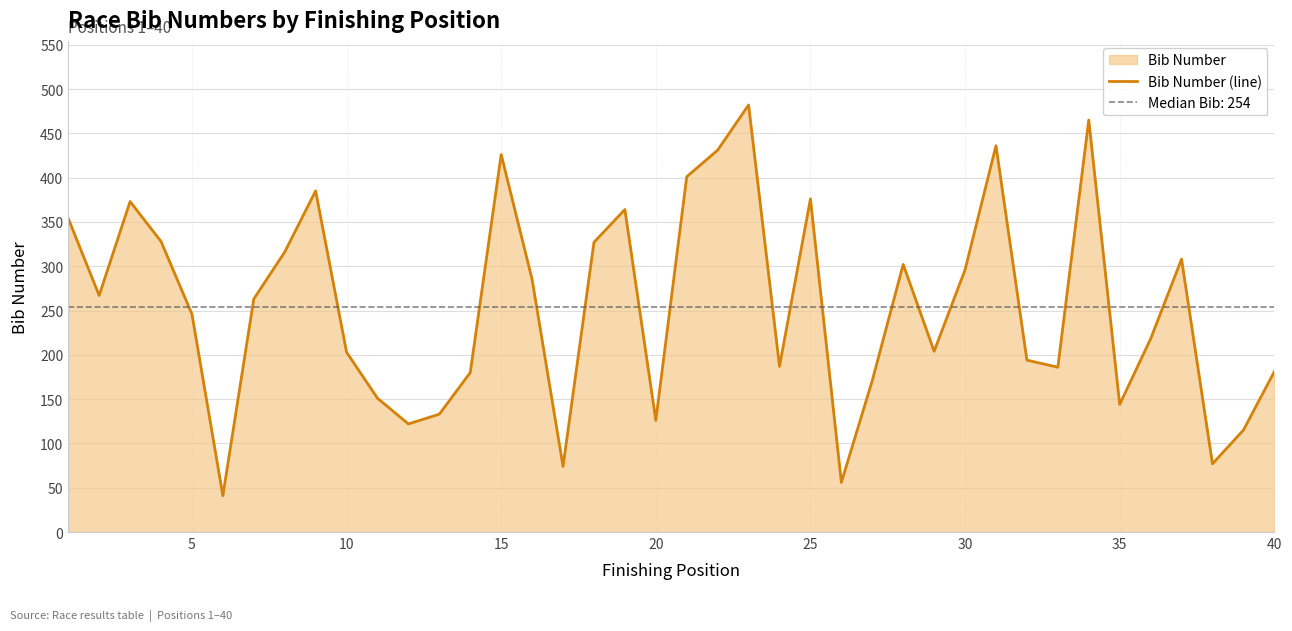

What is the sum of all values?

10194